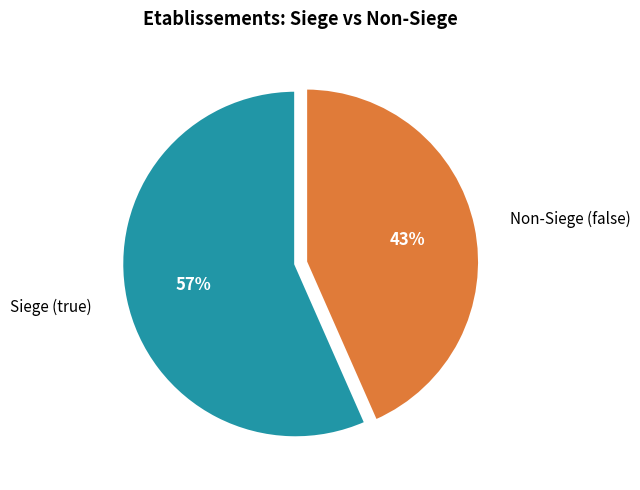

Is there any slice that represents more than half of the pie?

Yes